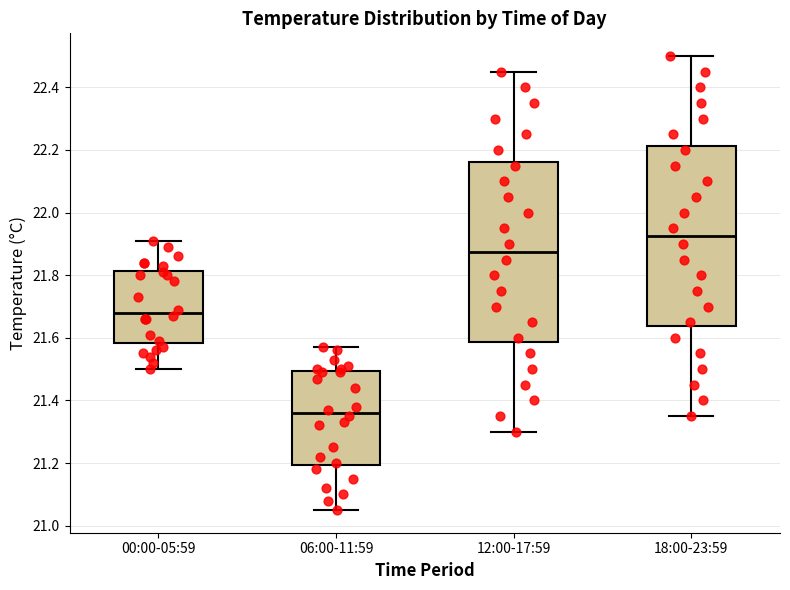

Where is the lower edge of the box for 00:00-05:59 on the y-axis? The values are not printed on the chart, so give them approximately, as read against the axis.

21.58